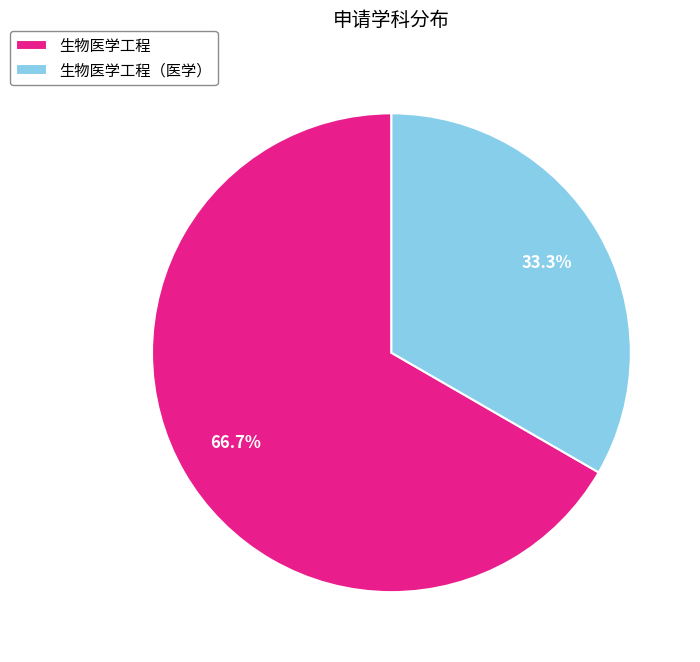

Which category has the smallest portion of the pie?

生物医学工程（医学）